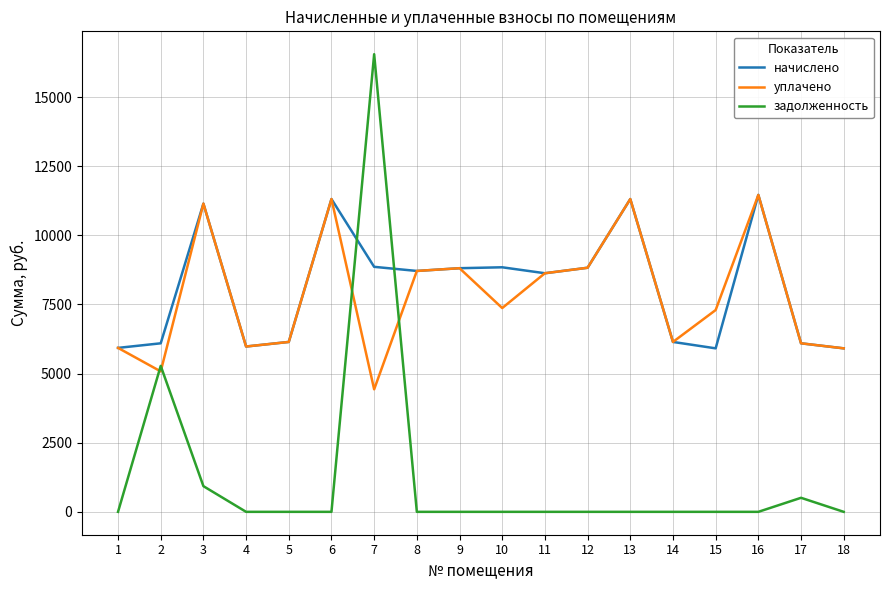

What is the difference between the highest and lowest values at 3?

10216.1